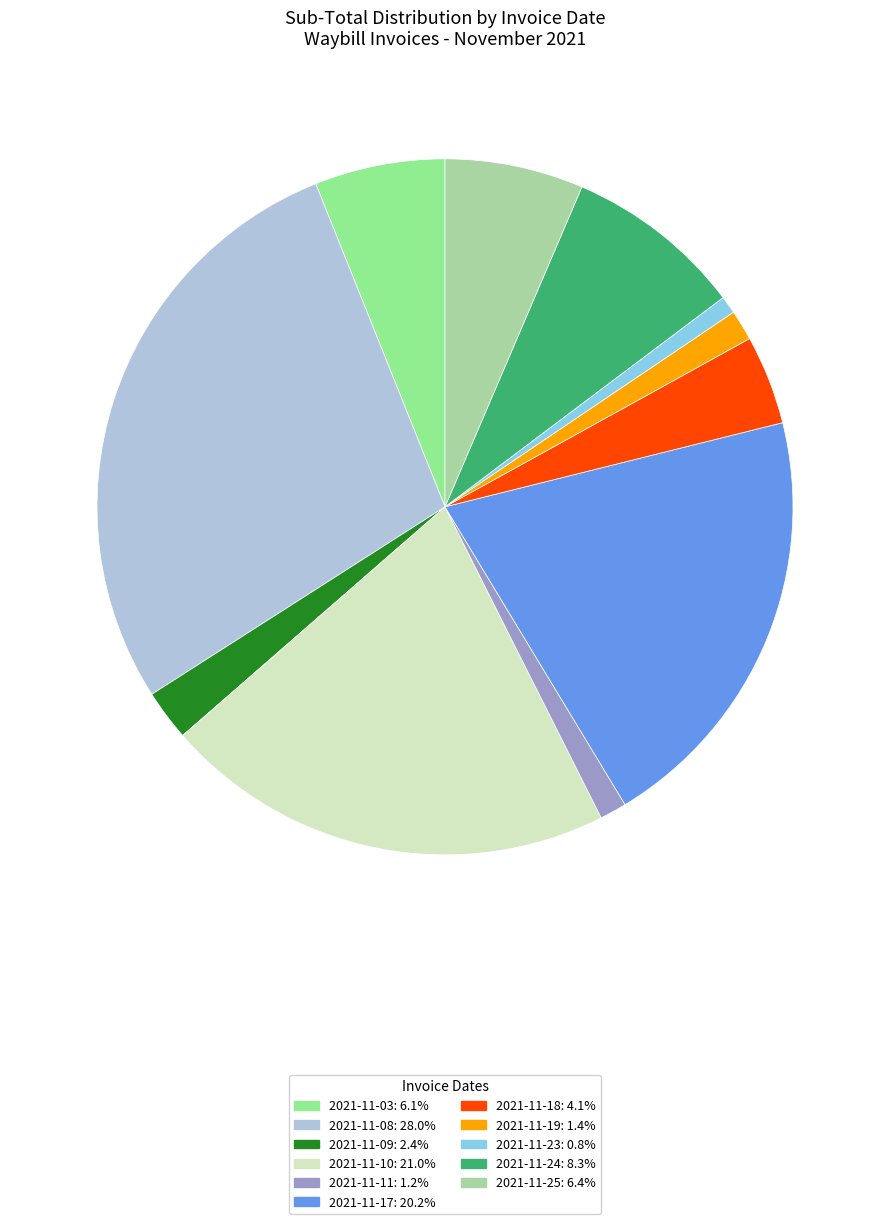

How many segments does this pie chart have?

11